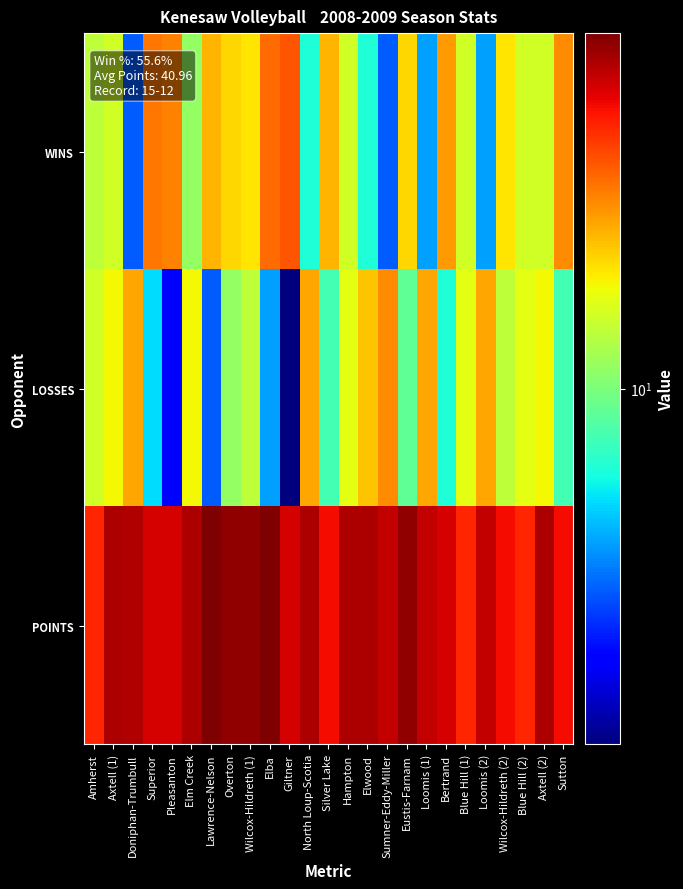

Rank the series at Blue Hill (1) from highest to lowest value.

POINTS, LOSSES, WINS